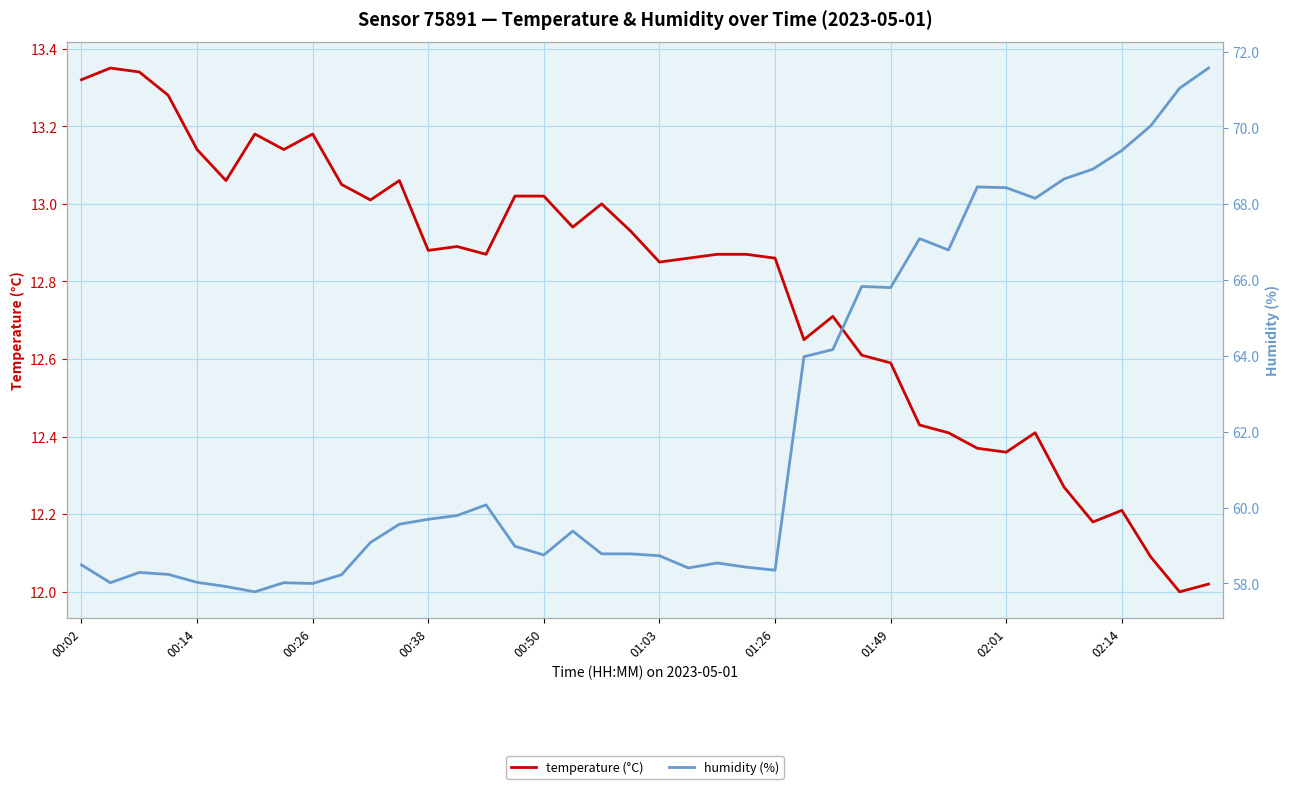

What value does the temperature (°C) series have at 21?

12.9